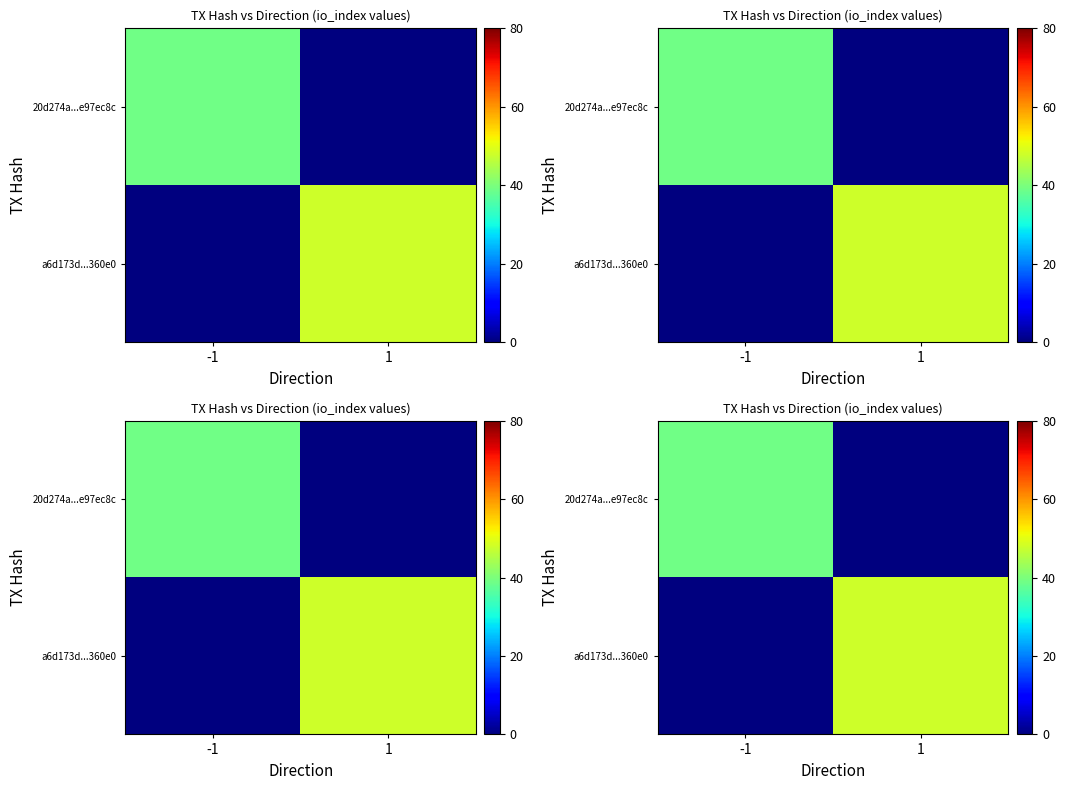

True or false: a6d173d...360e0 has a value of 17 at 1.

False